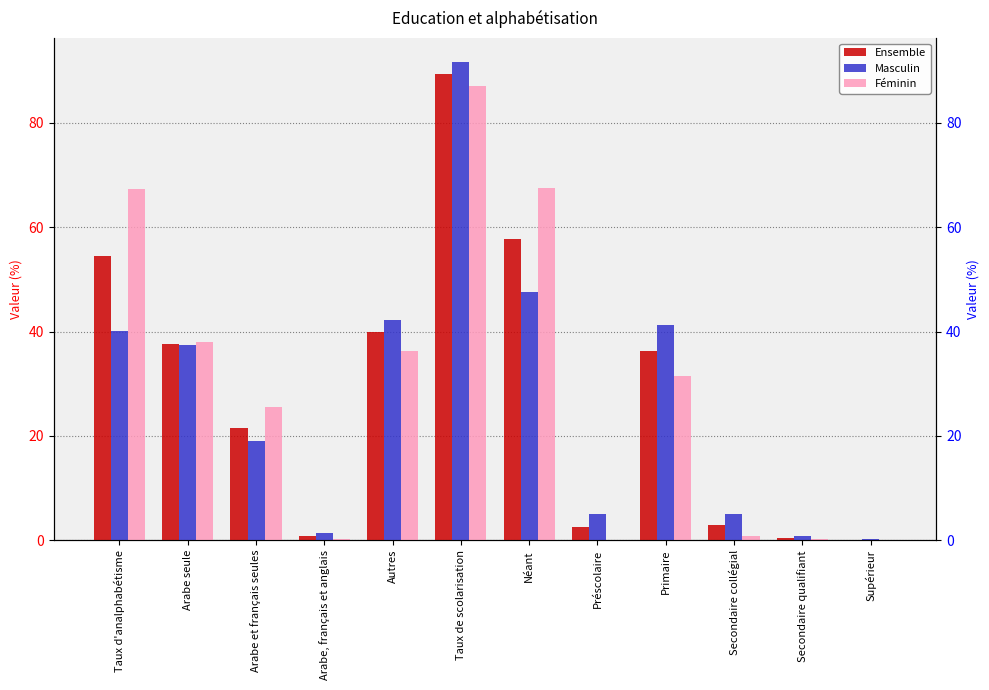

What is the label of the 11th bar from the left?

Secondaire qualifiant